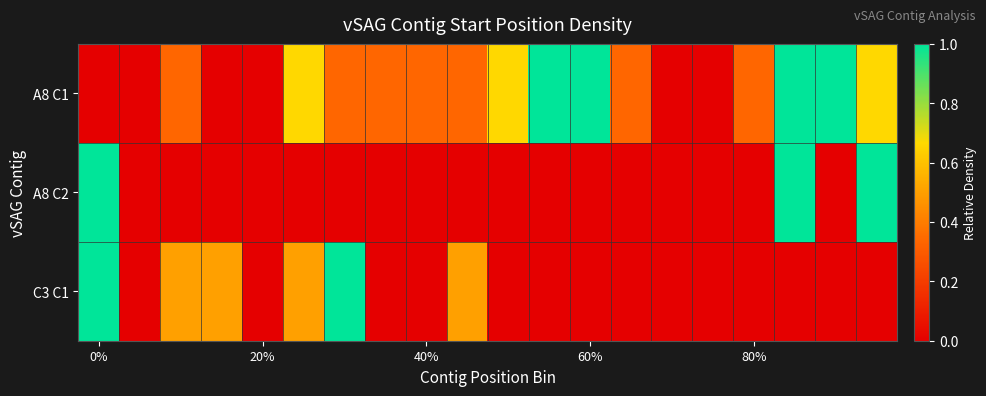

Reading left to right, list all the values displayed in this chart.

A8 C1: 0.0	0.0	0.3	0.0	0.0	0.7	0.3	0.3	0.3	0.3	0.7	1.0	1.0	0.3	0.0	0.0	0.3	1.0	1.0	0.7
A8 C2: 1.0	0.0	0.0	0.0	0.0	0.0	0.0	0.0	0.0	0.0	0.0	0.0	0.0	0.0	0.0	0.0	0.0	1.0	0.0	1.0
C3 C1: 1.0	0.0	0.5	0.5	0.0	0.5	1.0	0.0	0.0	0.5	0.0	0.0	0.0	0.0	0.0	0.0	0.0	0.0	0.0	0.0